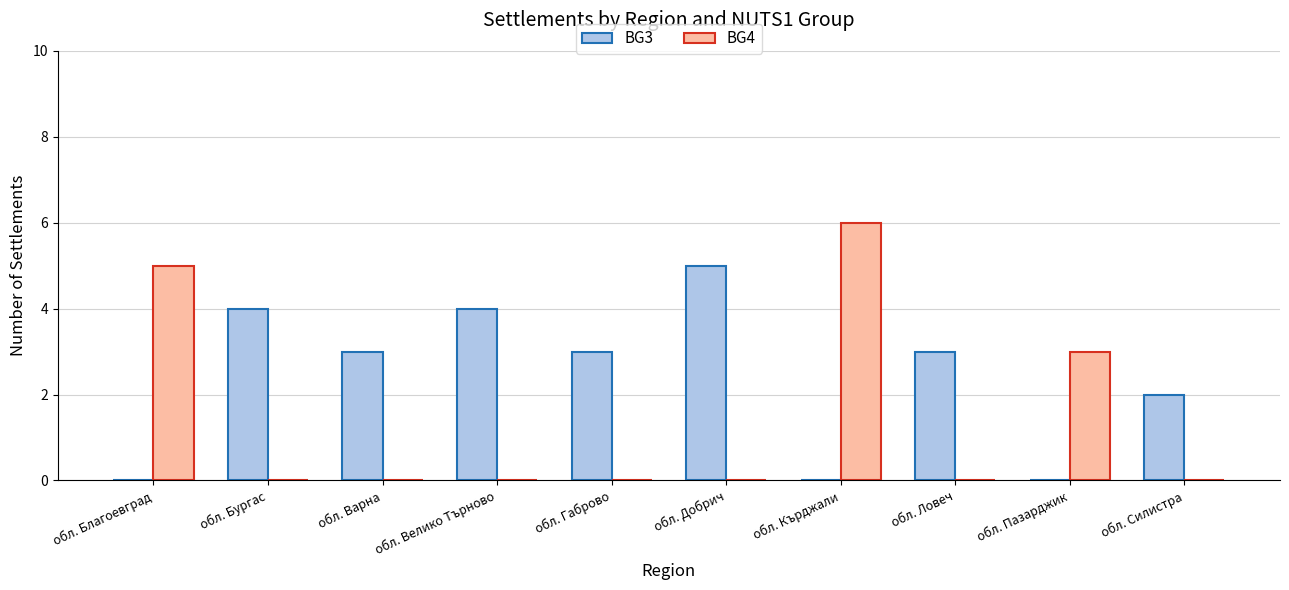

What is the total value across all series at обл. Пазарджик?

3